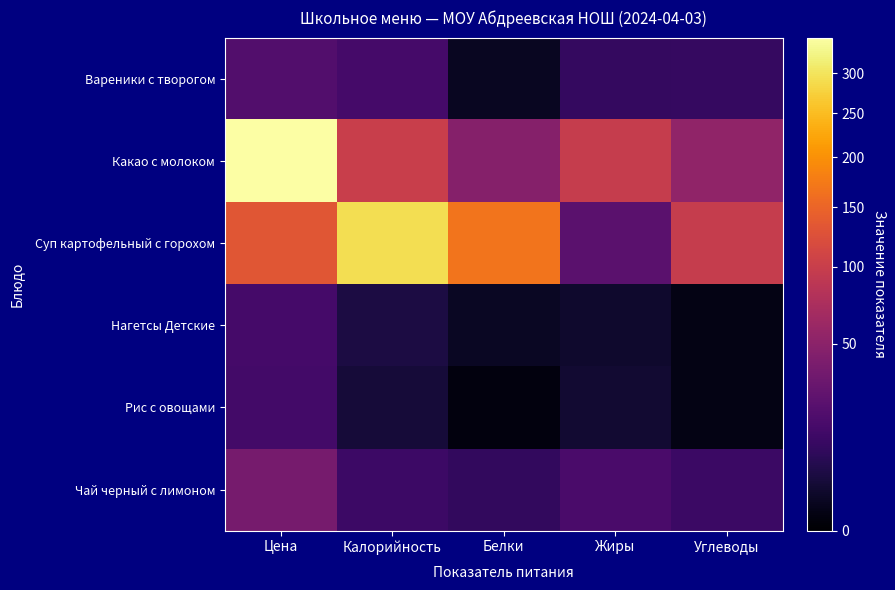

At how many categories does at least one series exceed 65?

5